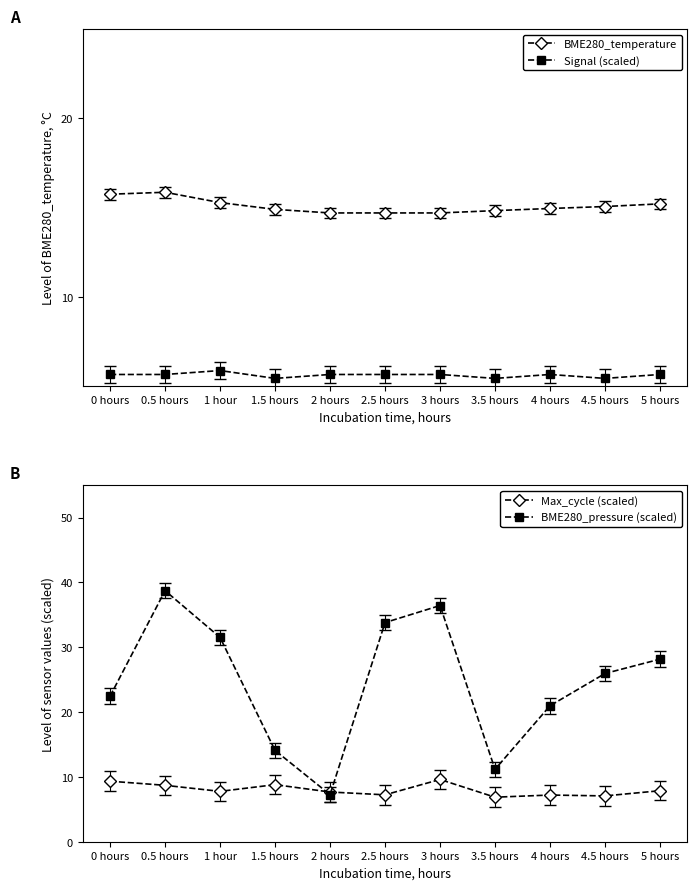

The BME280_temperature series shows 14.9 at 1.5 hours. True or false?

True